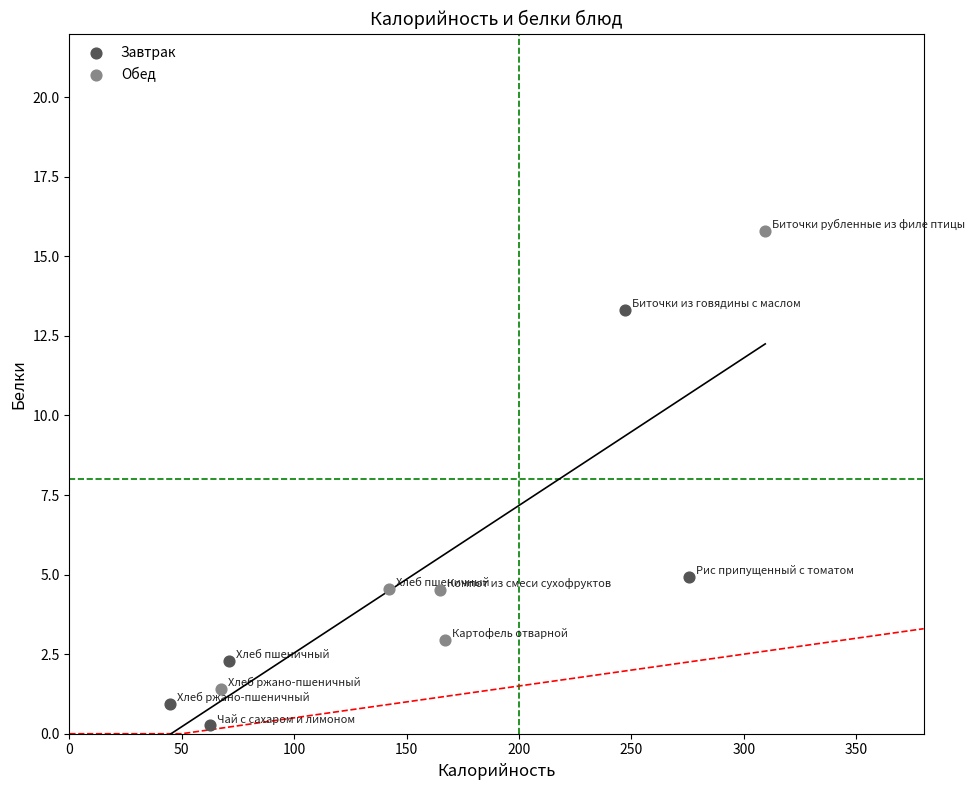

Which series contains the highest Y value?

Обед